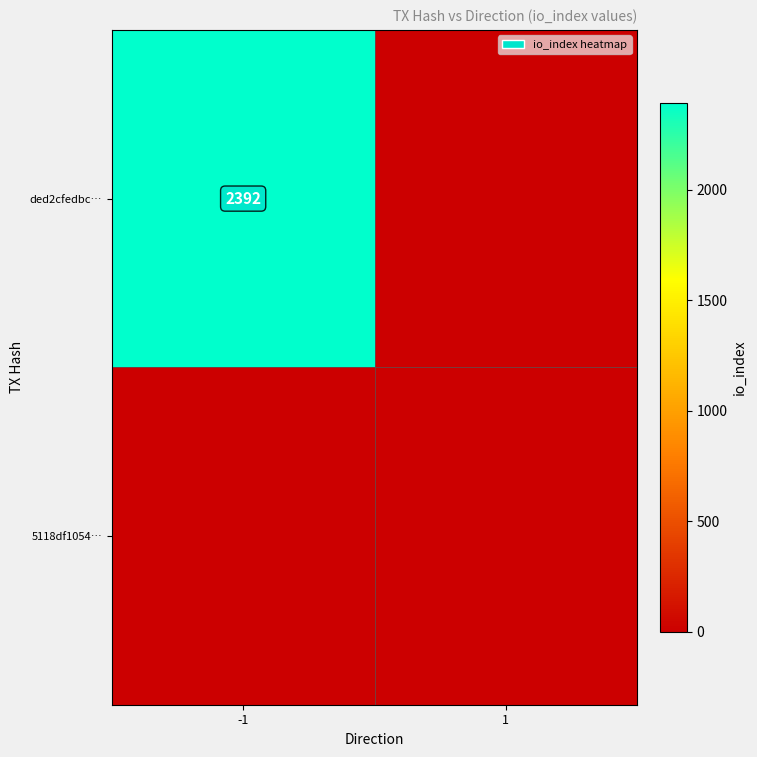

Count the number of categories in the chart.

2